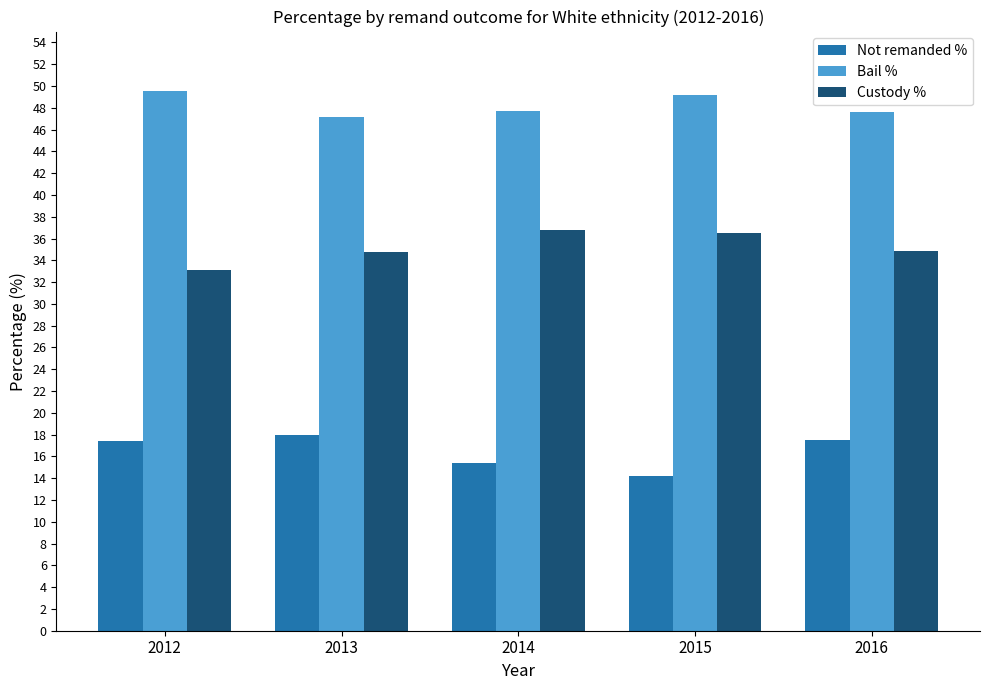

Rank the series by their average value, from lowest to highest.

Not remanded %, Custody %, Bail %